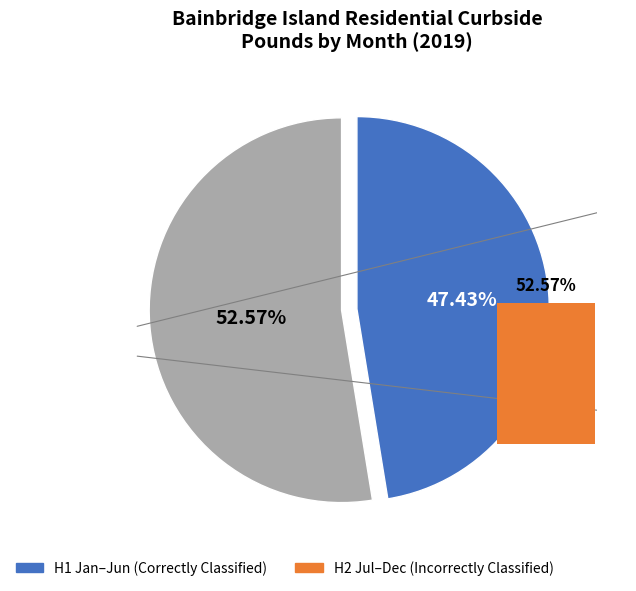

Is it true that Jul 19 is 1% of the pie?

False